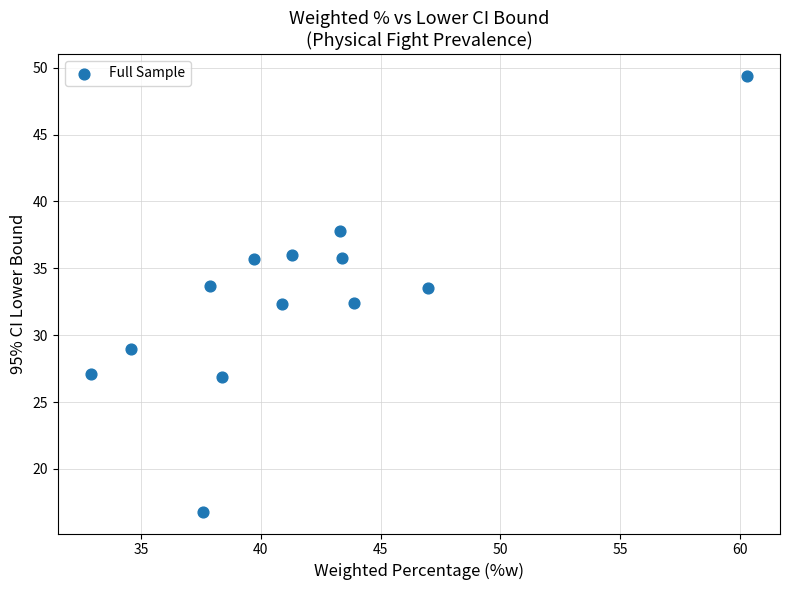

What is the range of X values (max minus min)?

27.4